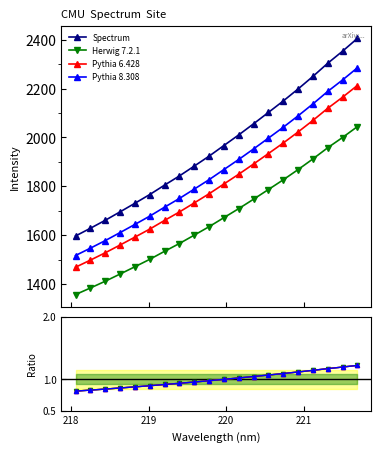

List the labels in order of value, smallest first.

218.0596, 218.2508, 218.442, 218.6332, 218.8244, 219.0156, 219.2067, 219.3979, 219.589, 219.7801, 219.9712, 220.1623, 220.3533, 220.5444, 220.7354, 220.9264, 221.1174, 221.3083, 221.4993, 221.6902